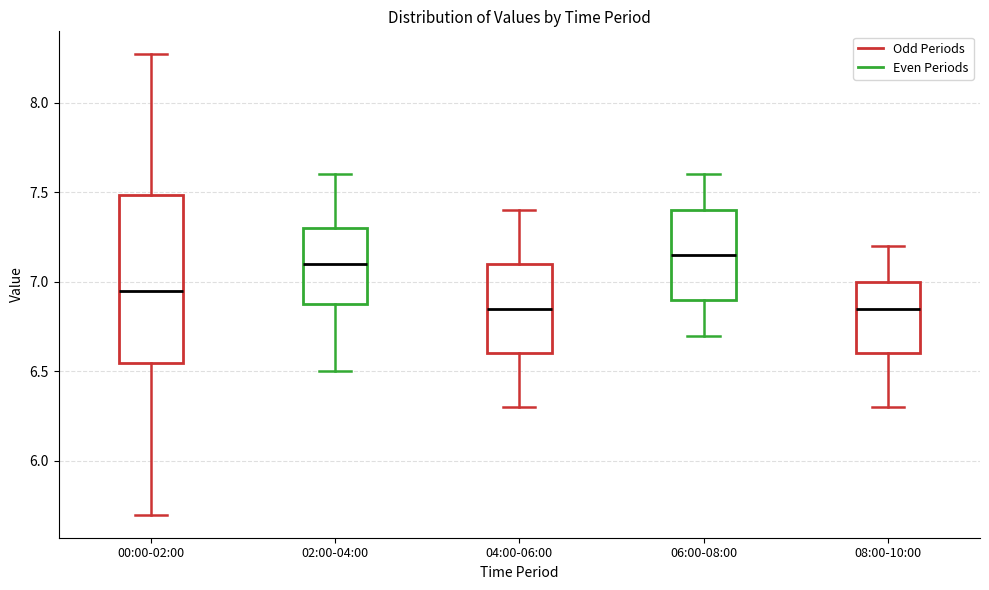

Where does the median line of the box for 02:00-04:00 sit on the y-axis? The values are not printed on the chart, so give them approximately, as read against the axis.

7.10